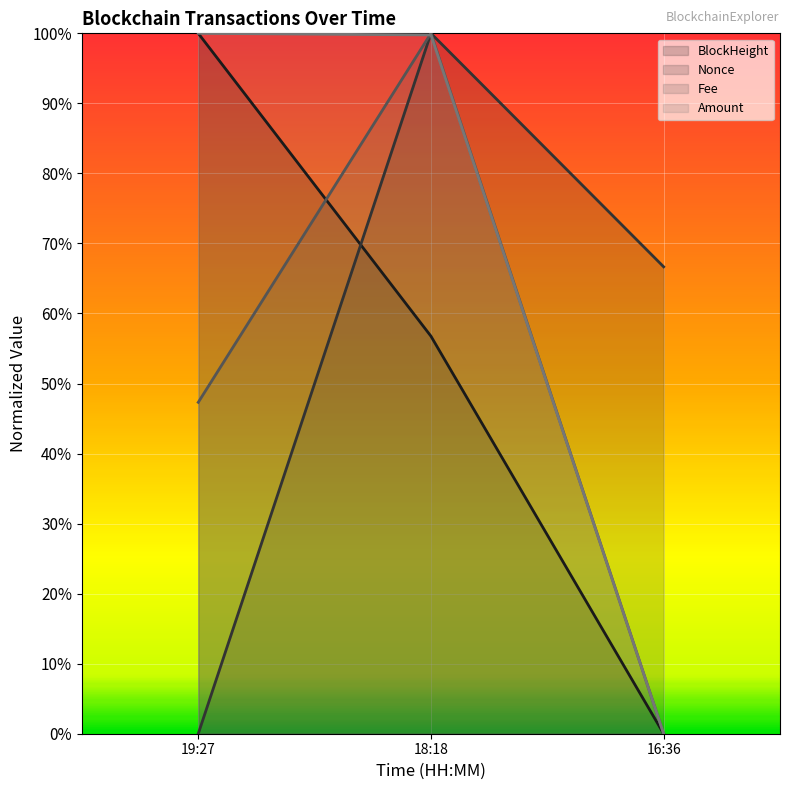

What is the difference between the Fee values at 19:27 and 16:36?

0.5